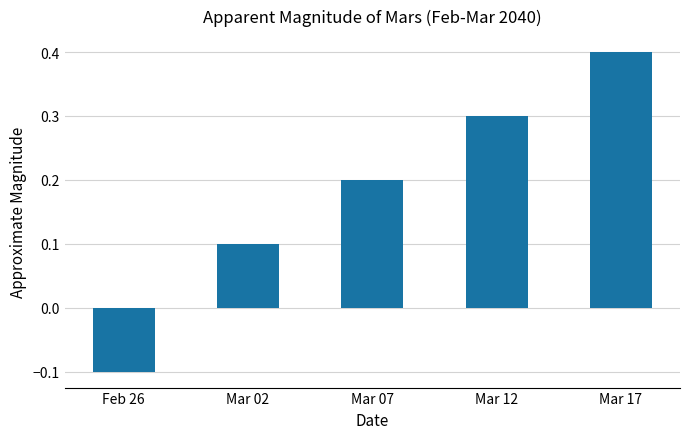

Reading left to right, extract all data points from this chart.

-0.1	0.1	0.2	0.3	0.4